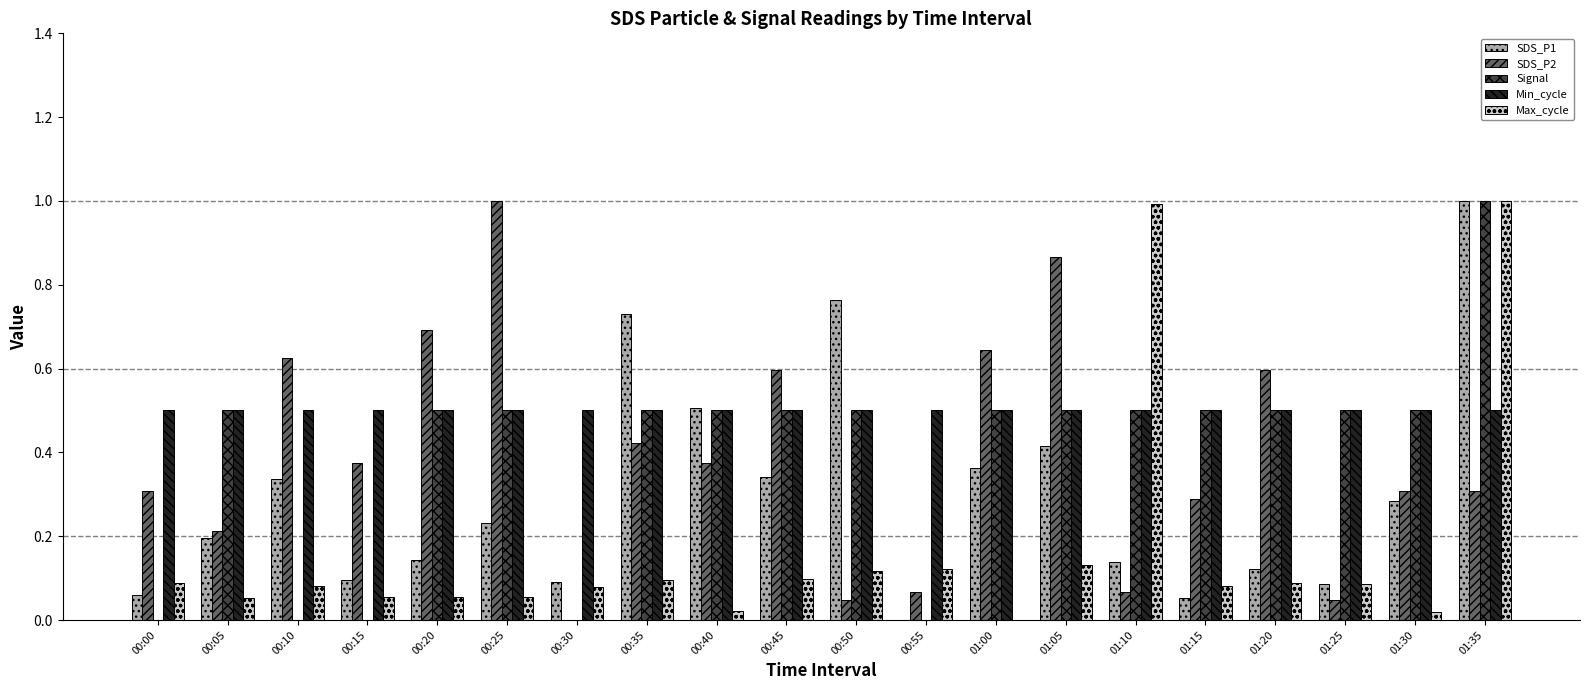

What is the total value across all series at 00:05?

1.5